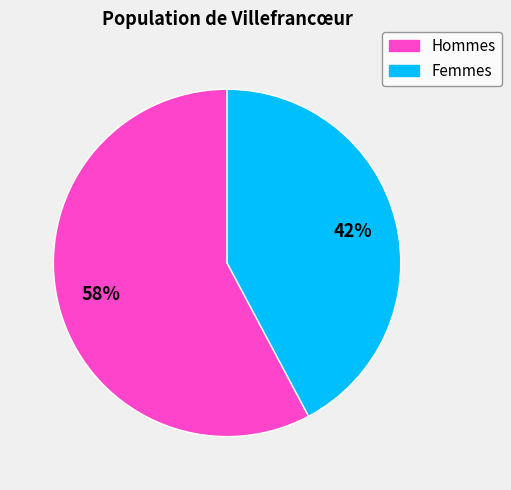

Rank the categories by value from highest to lowest.

Hommes, Femmes